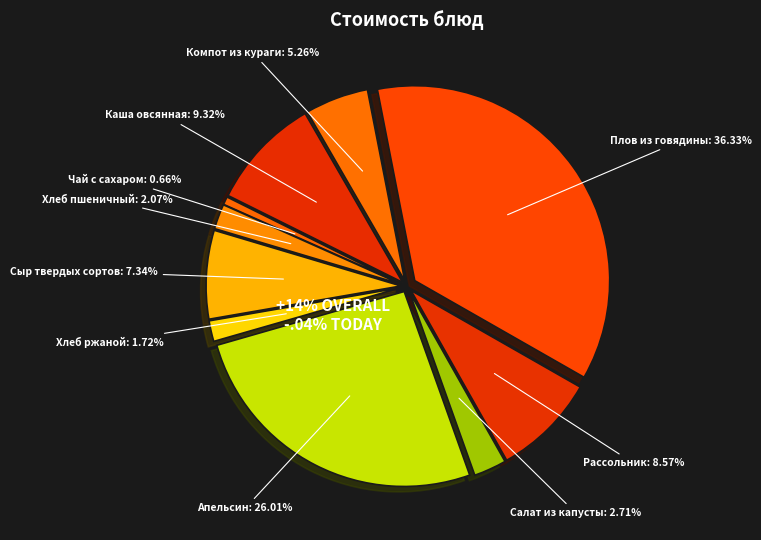

The Каша овсянная slice represents 17% of the pie. True or false?

False